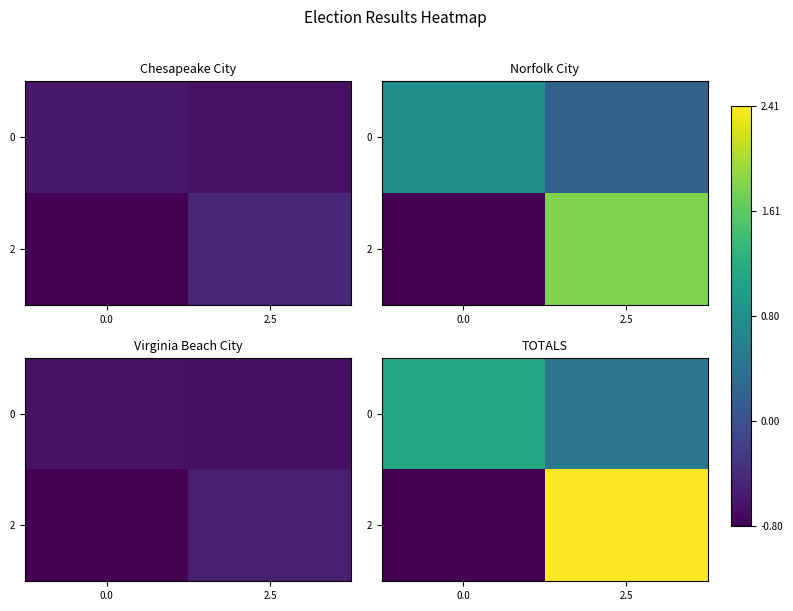

At which category is the sum across all series the highest?

2.5